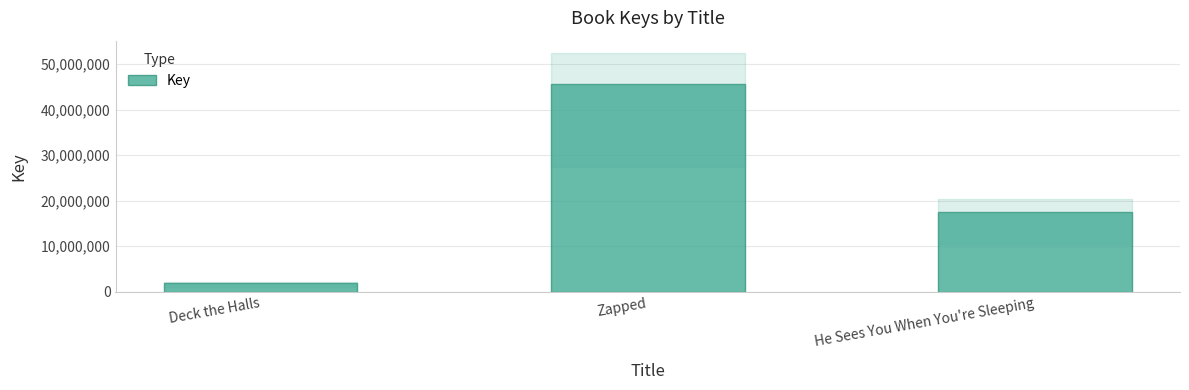

Rank the categories by value from highest to lowest.

Zapped, He Sees You When You're Sleeping, Deck the Halls